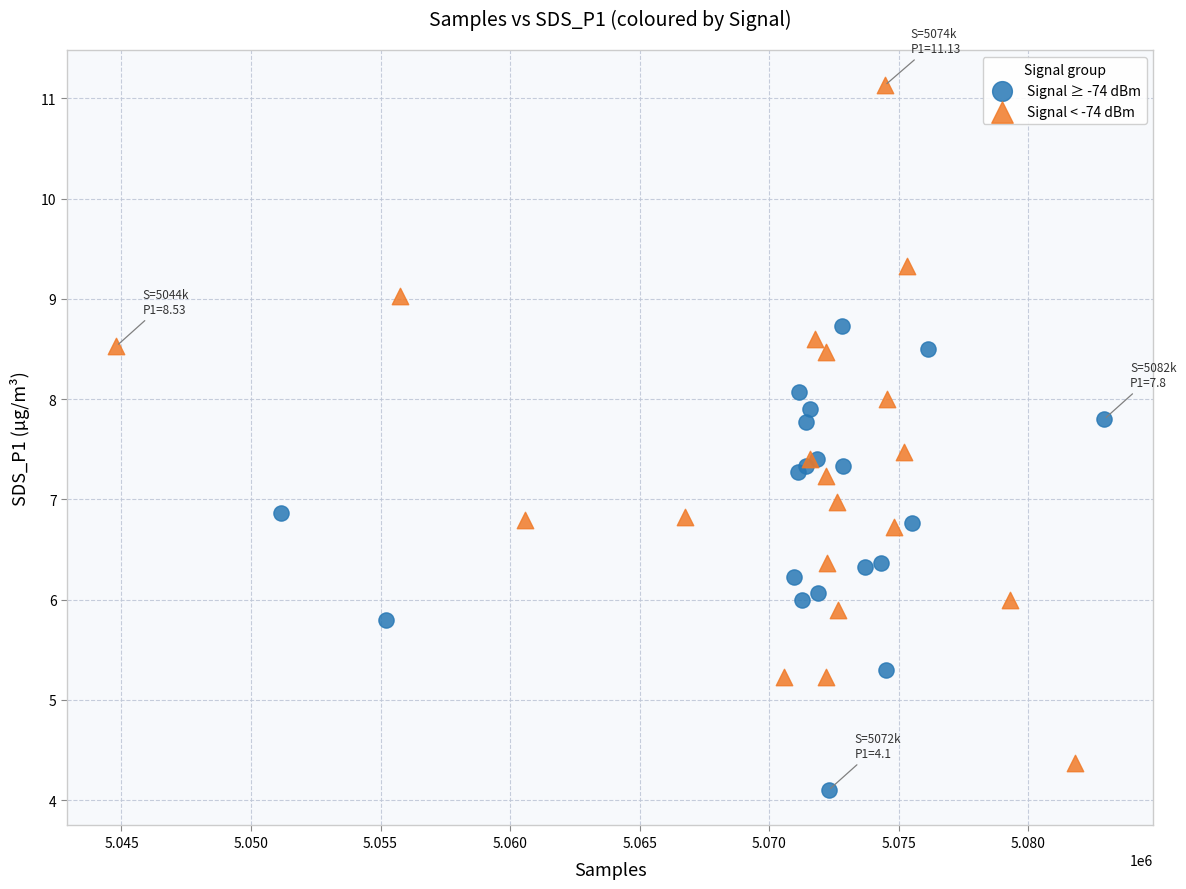

Which series reaches the minimum Y coordinate?

Signal ≥ -74 dBm